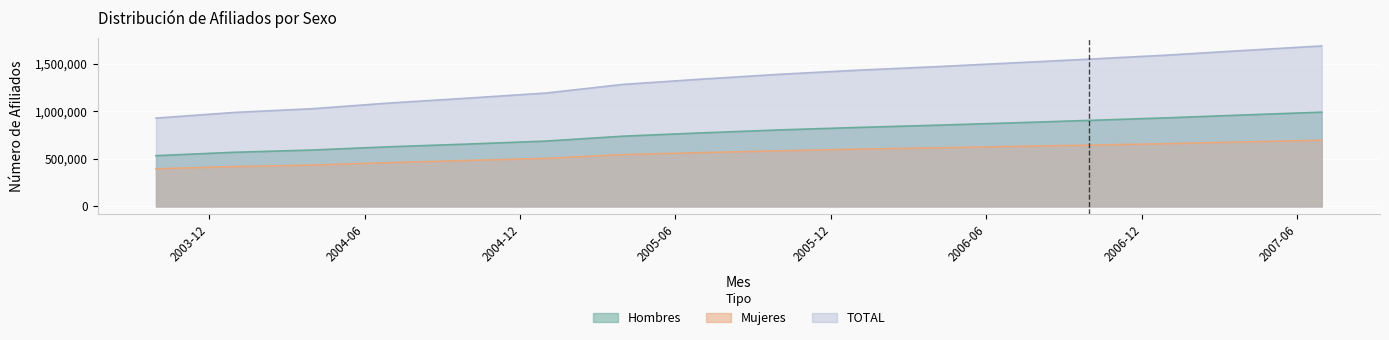

Which has a higher value, 2006-09-30 or 2005-09-30?

2006-09-30